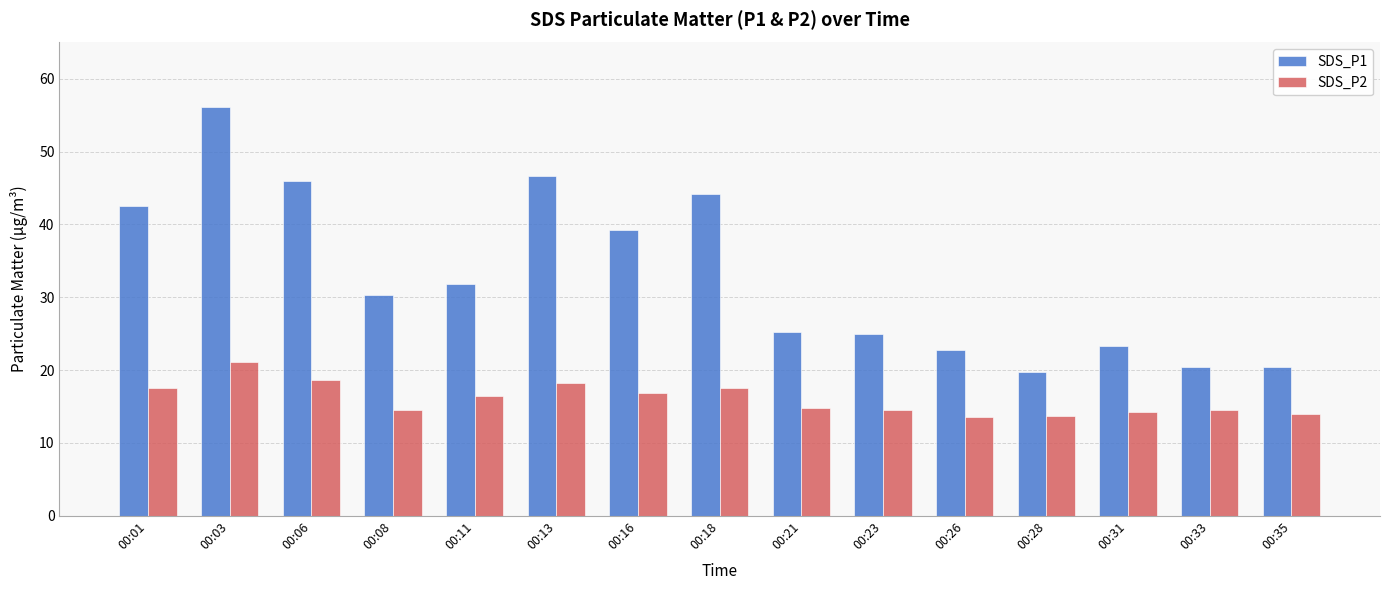

What is the total value across all series at 00:08?

44.8